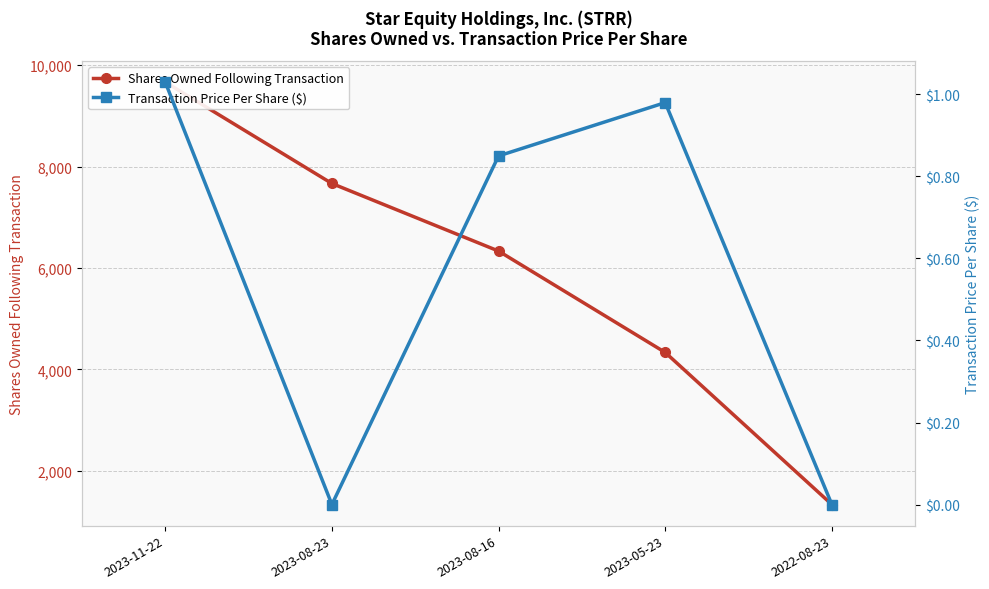

What is the maximum value for Shares Owned Following Transaction?

9666.0